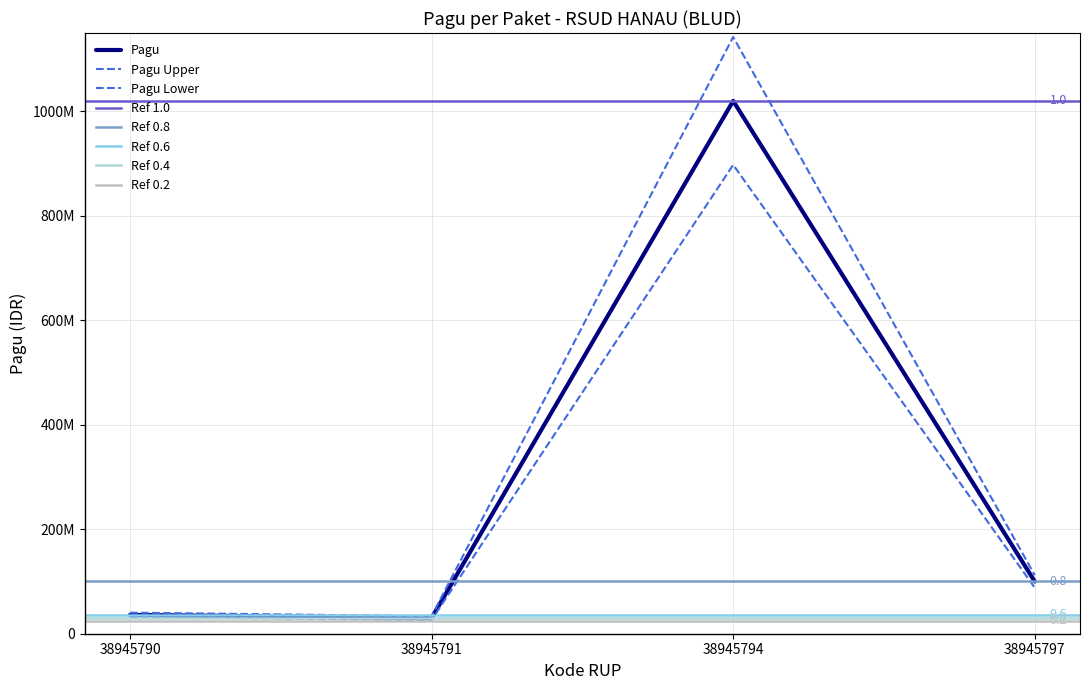

Is this an area chart (filled region under the line)?

No